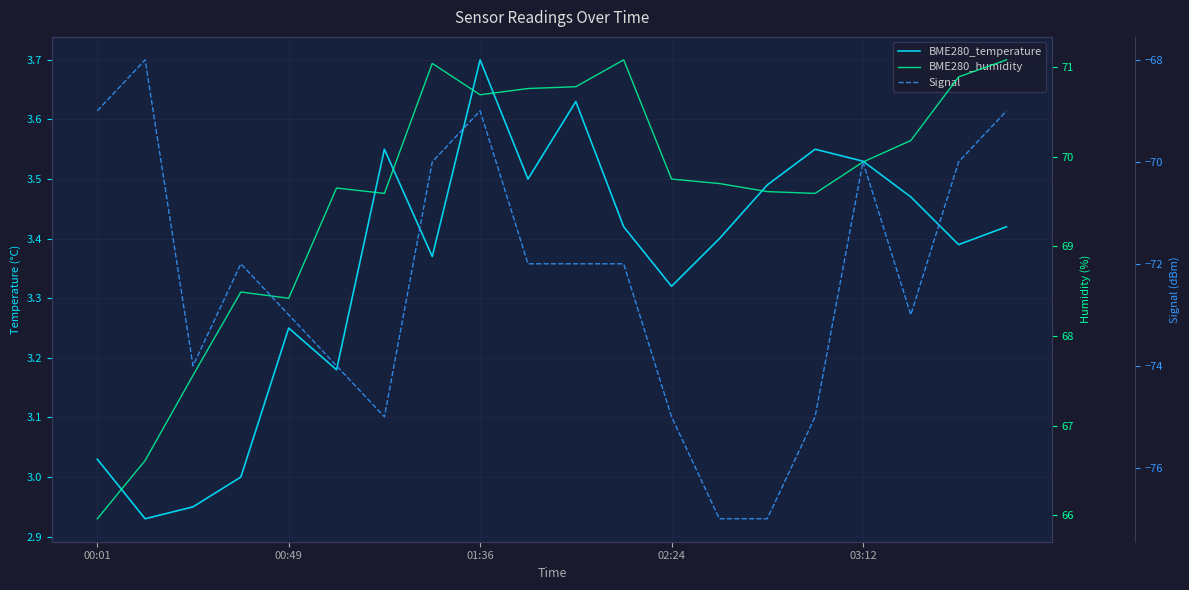

Which has a higher value, 7 or 10?

10